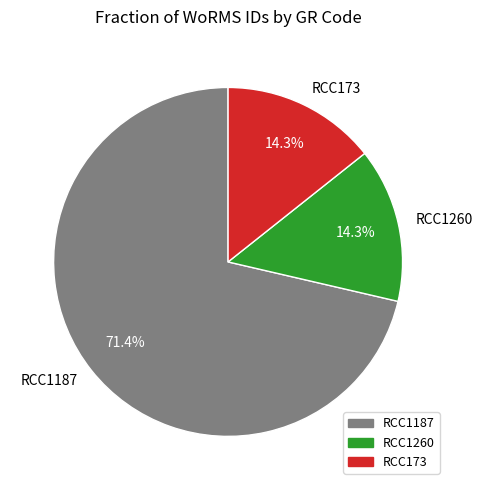

Combined, do RCC1187 and RCC173 account for over 50%?

Yes